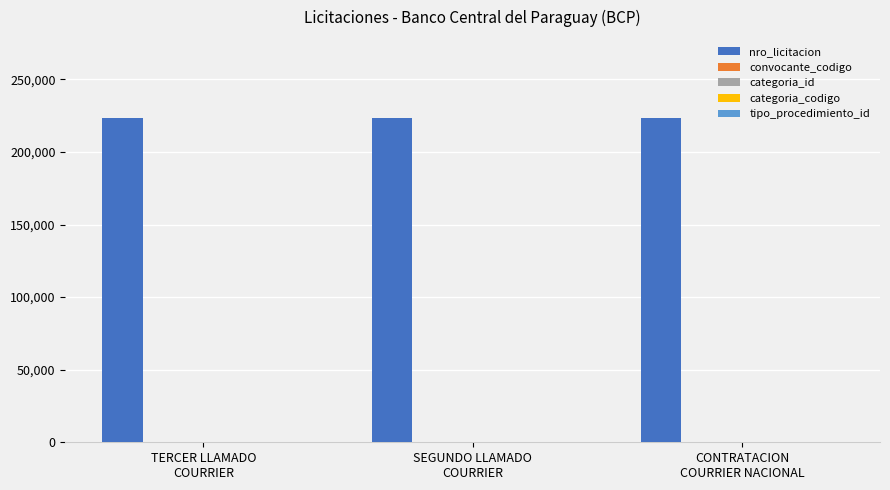

What is the greatest value displayed?

223323